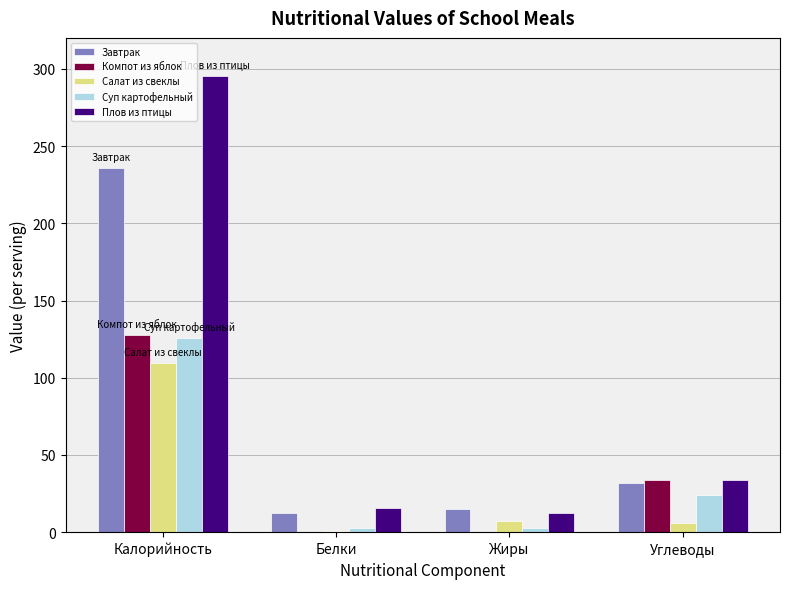

The Плов из птицы series shows 527.2 at Калорийность. True or false?

False